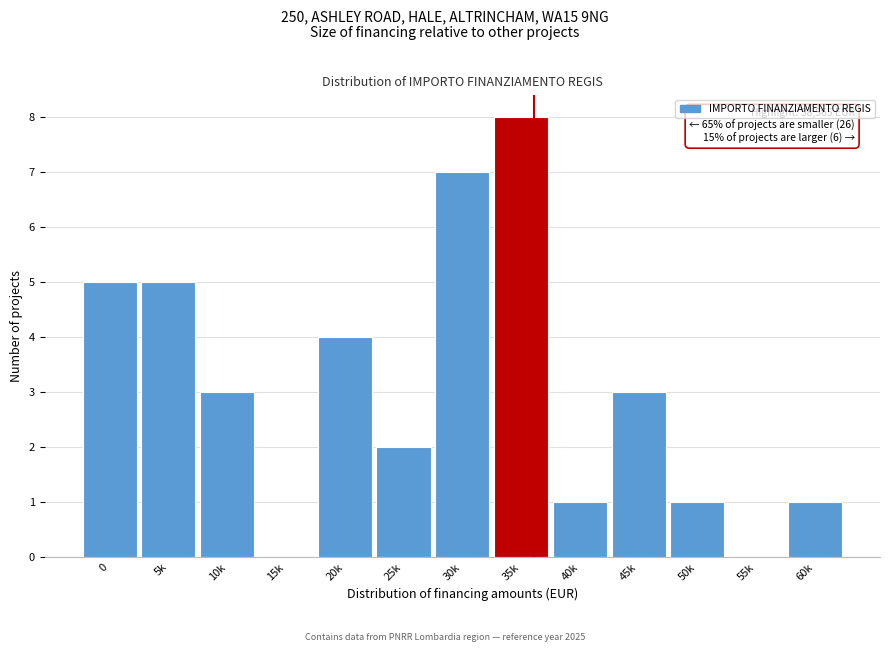

Reading right to left, transcribe all the data shown in this chart.

60k=1	55k=0	50k=1	45k=3	40k=1	35k=8	30k=7	25k=2	20k=4	15k=0	10k=3	5k=5	0=5